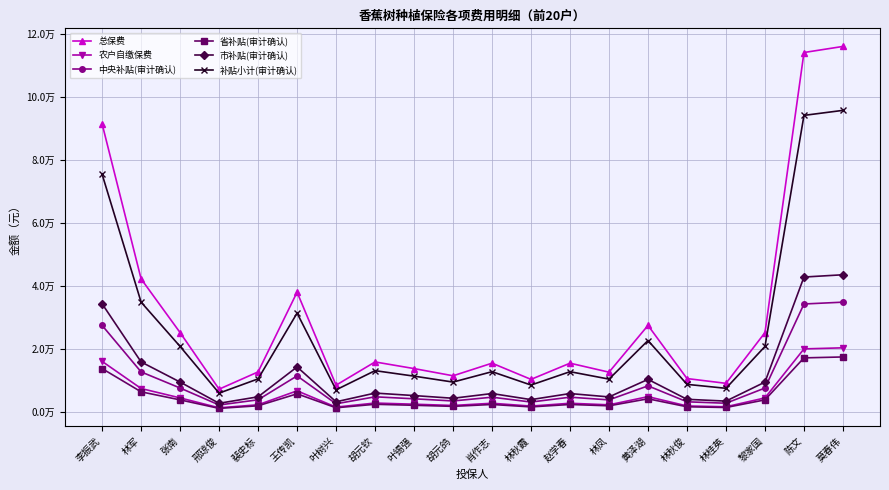

Is this an area chart (filled region under the line)?

No